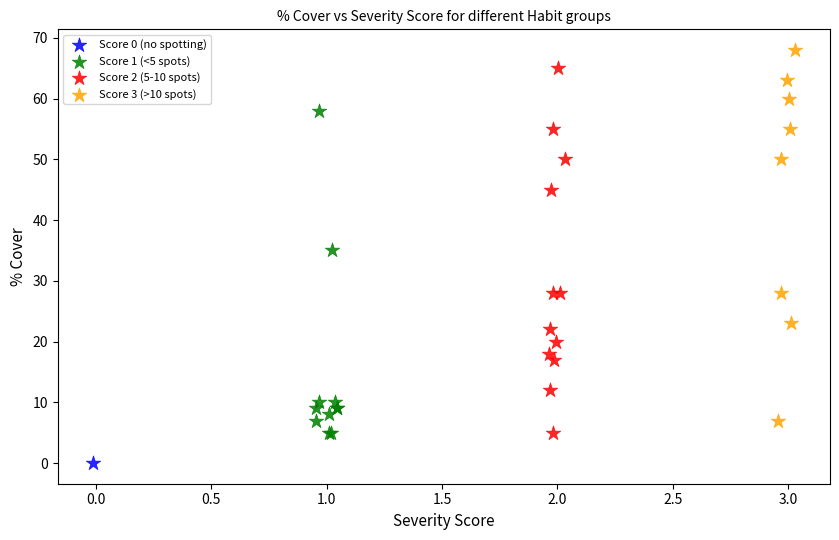

What are all the series names shown in the legend?

Score 0 (no spotting), Score 1 (<5 spots), Score 2 (5-10 spots), Score 3 (>10 spots)